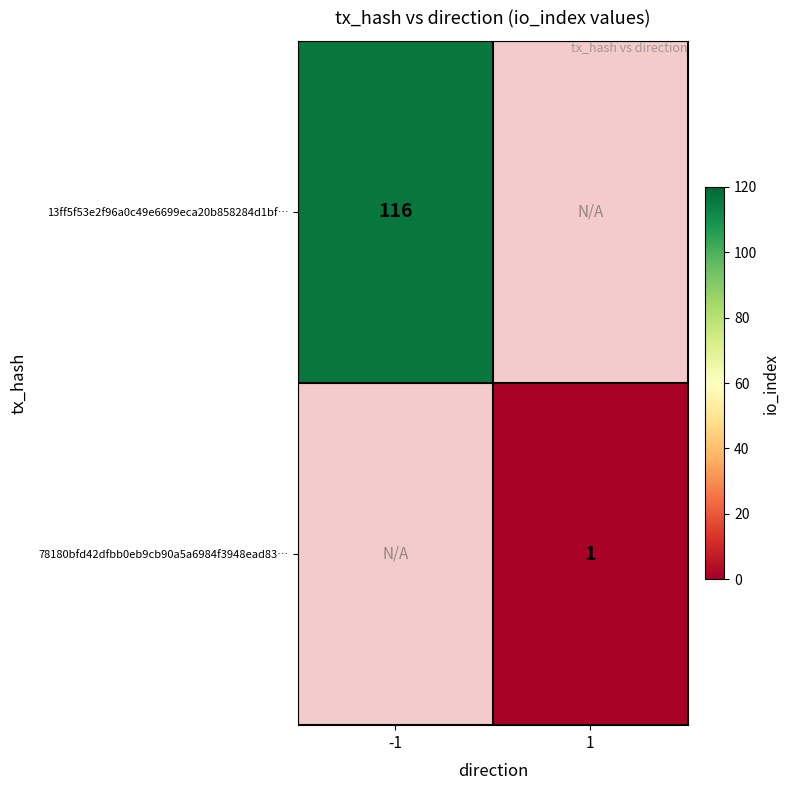

True or false: 78180bfd42dfbb0eb9cb90a5a6984f3948ead83… has a value of 1 at 1.

True